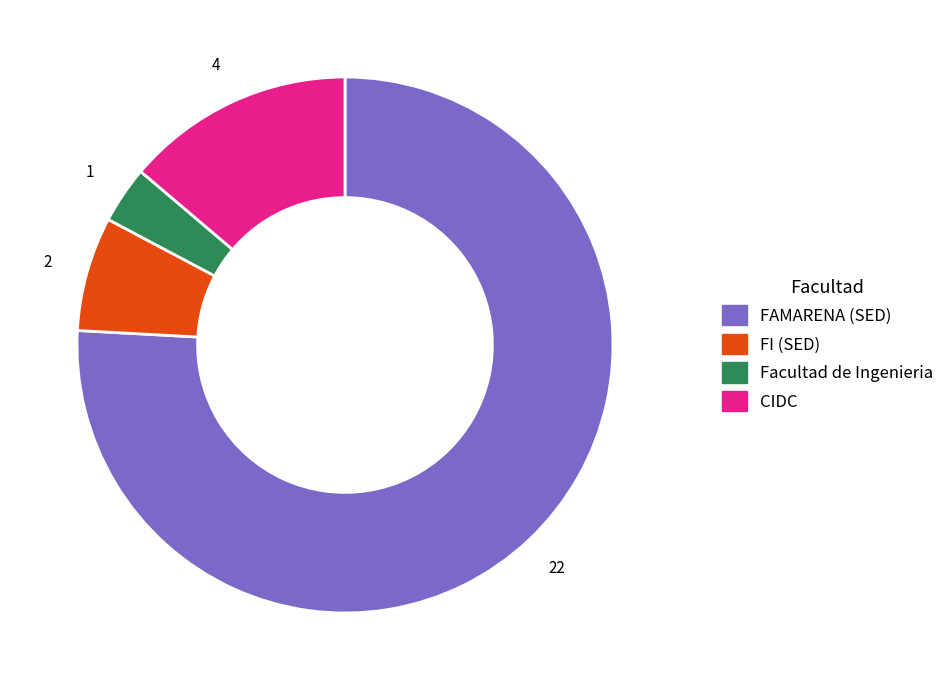

What is the ratio of the value at Facultad de Ingenieria to the value at FI (SED)?

0.5